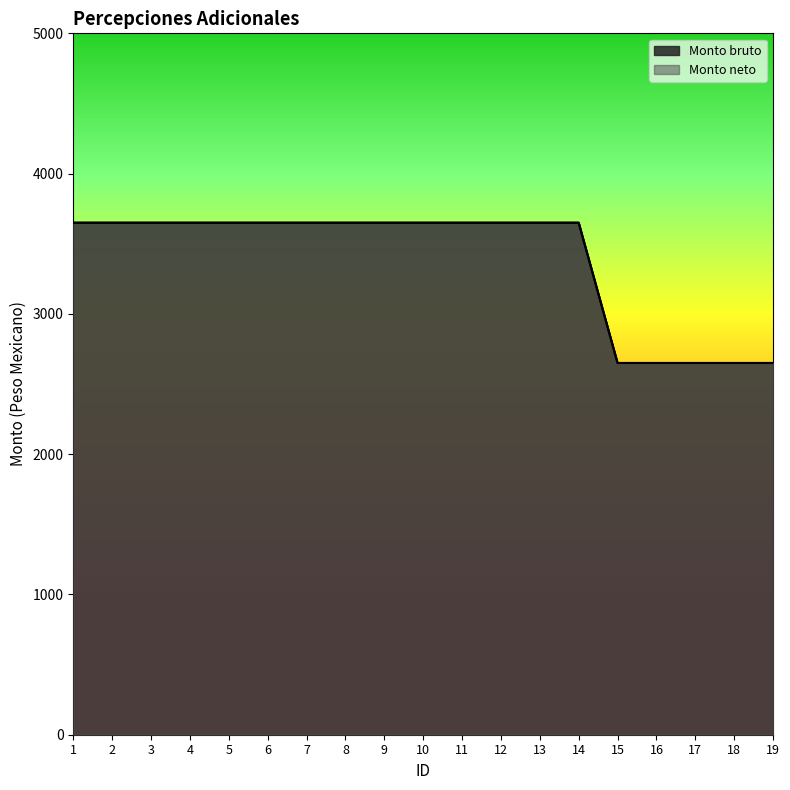

True or false: Monto neto has a value of 2499 at 13.

False